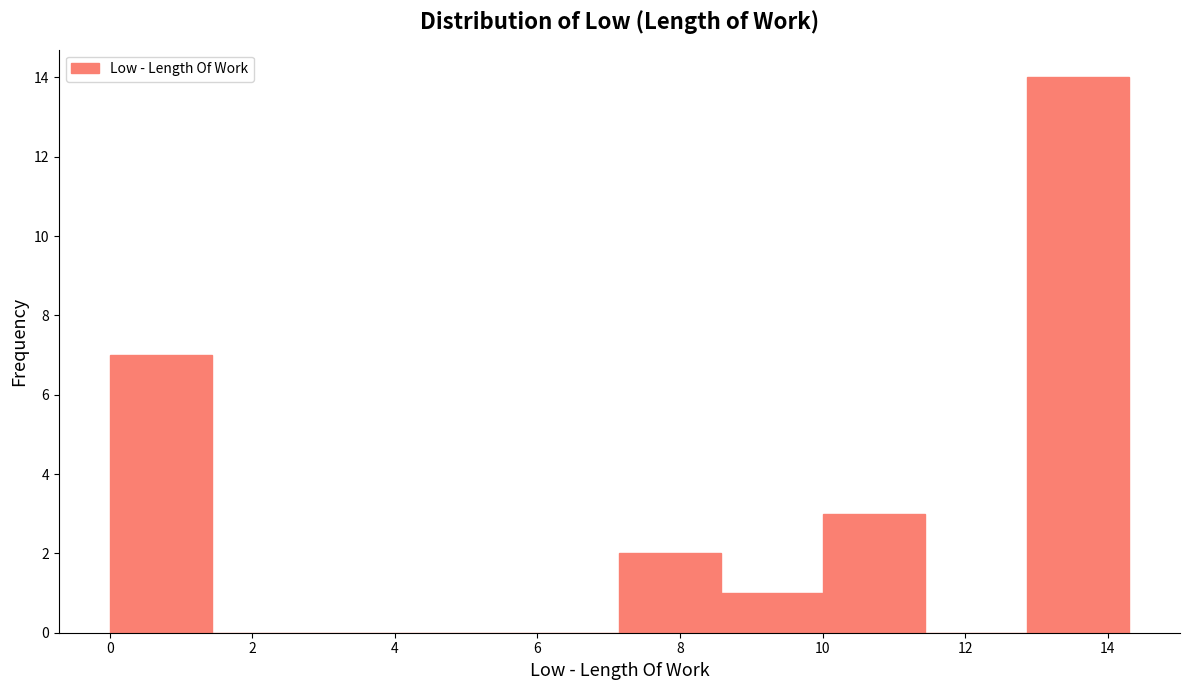

Reading left to right, list every bar in this chart as the range it spans on the x-axis followed by its height. Neither the bar edges nor the heights are printed on the chart, so give them approximately, as read against the axes.

0.0 to 1.4: 7
1.4 to 2.8: 0
2.8 to 4.2: 0
4.2 to 5.8: 0
5.8 to 7.2: 0
7.2 to 8.6: 2
8.6 to 10.0: 1
10.0 to 11.4: 3
11.4 to 12.8: 0
12.8 to 14.4: 14